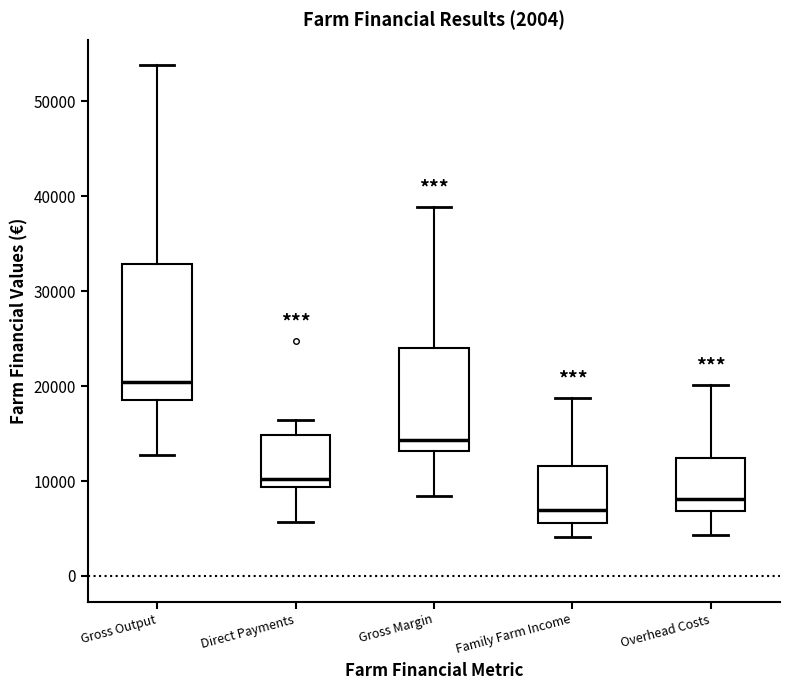

Which box is the tallest, from its lower edge to its upper edge?

Gross Output